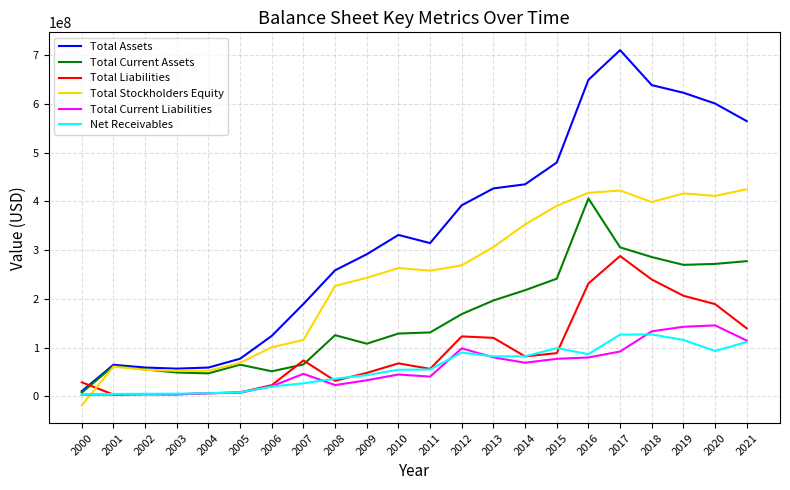

List the series in order of their peak value, lowest first.

Net Receivables, Total Current Liabilities, Total Liabilities, Total Current Assets, Total Stockholders Equity, Total Assets